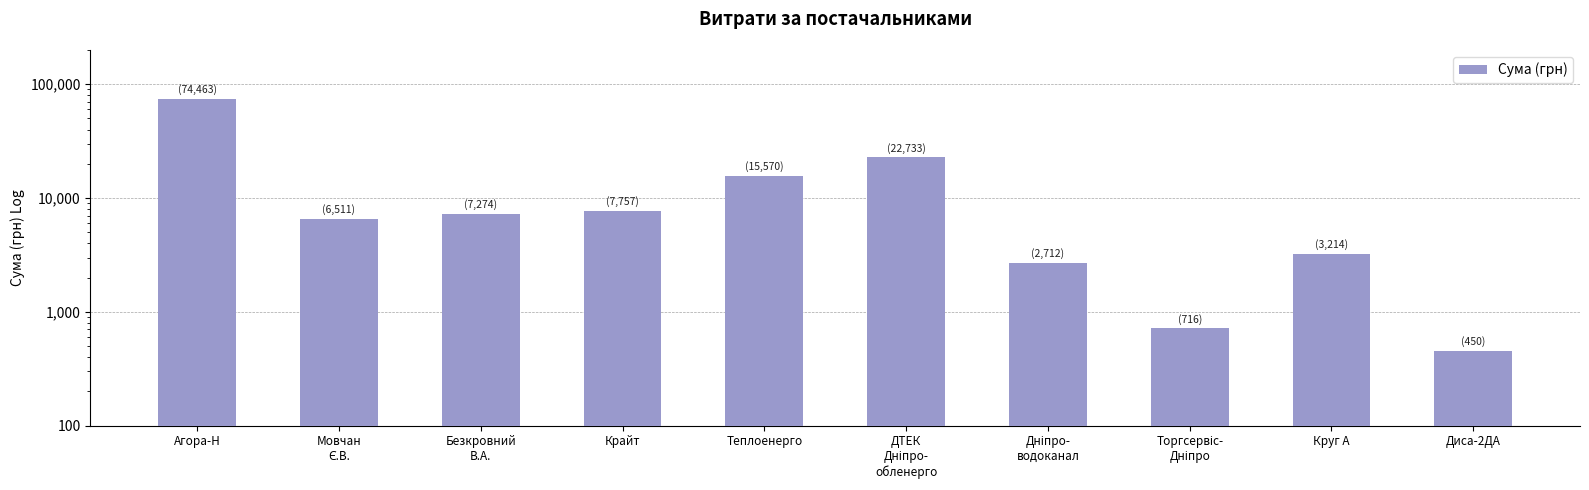

Rank the categories by value from highest to lowest.

Агора-Н, ДТЕК
Дніпро-
обленерго, Теплоенерго, Крайт, Безкровний
В.А., Мовчан
Є.В., Круг А, Дніпро-
водоканал, Торгсервіс-
Дніпро, Диса-2ДА